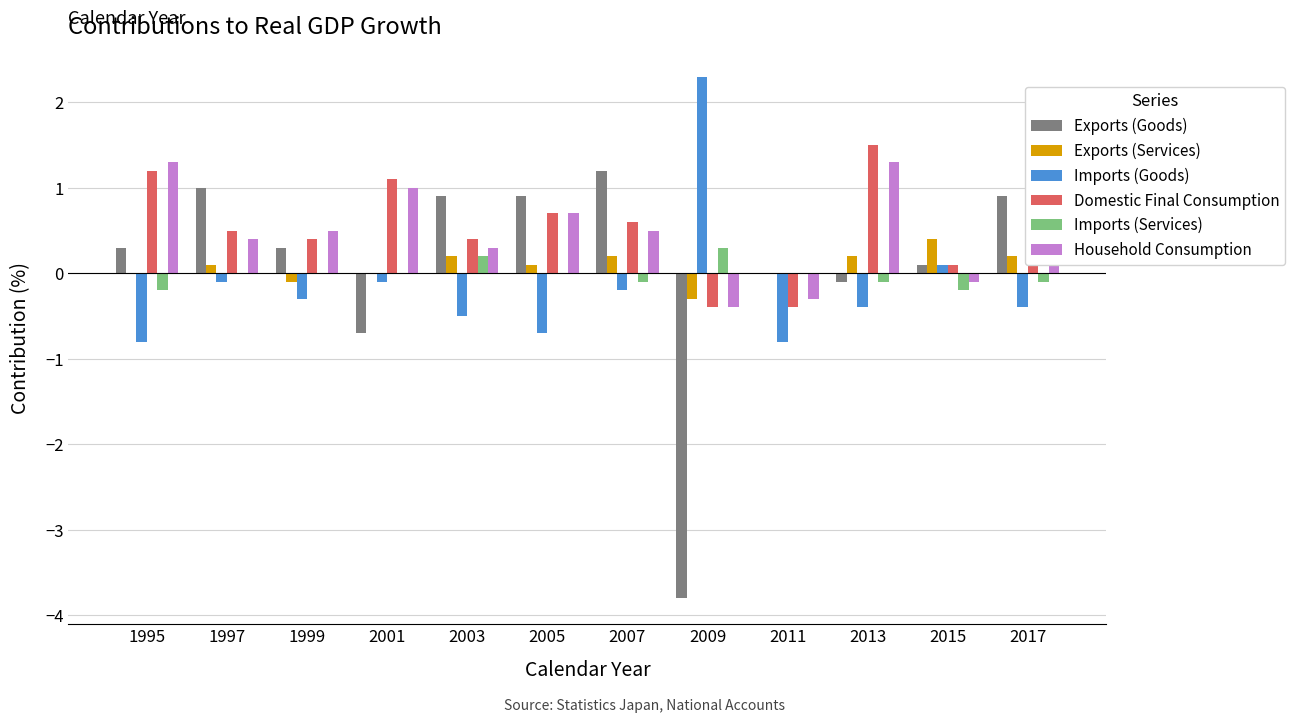

What are all the series names shown in the legend?

Exports (Goods), Exports (Services), Imports (Goods), Domestic Final Consumption, Imports (Services), Household Consumption